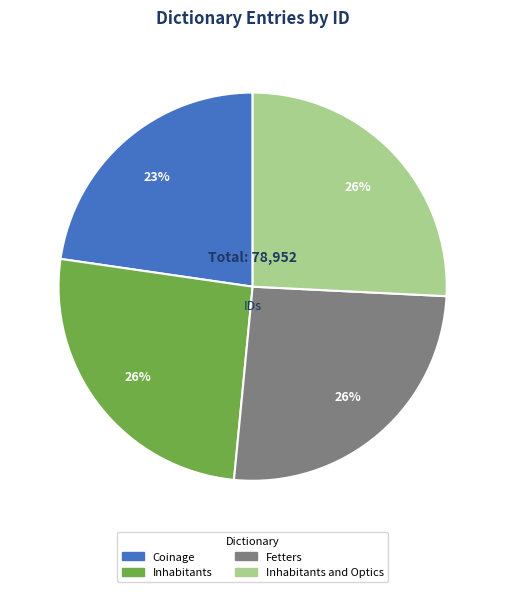

Count the number of slices in the pie.

4